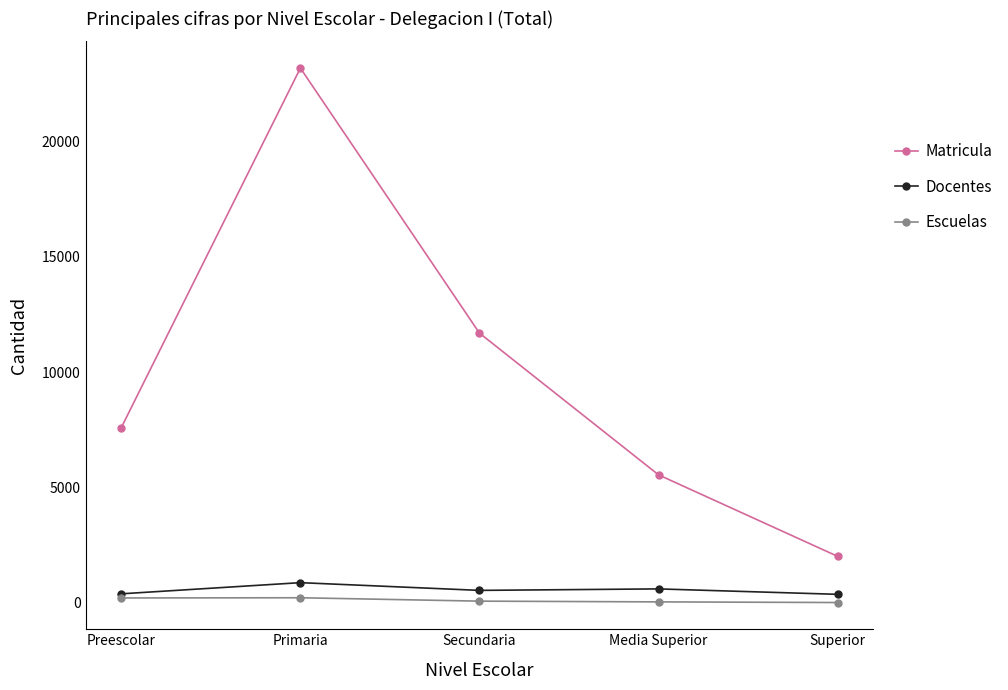

What is the spread (max minus min) of values at Superior?

2004